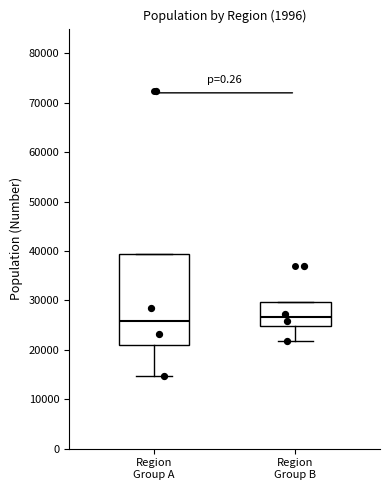

Reading left to right, transcribe this box plot: for each box, give where its median line is, the range the box spans, and where its two whiskers end, as read against the y-axis. The values are not printed on the chart, so give them approximately, as read against the axis.

Region Group A: median 26000, box 21000 to 39000, whiskers 15000 to 39000
Region Group B: median 27000, box 25000 to 30000, whiskers 22000 to 30000